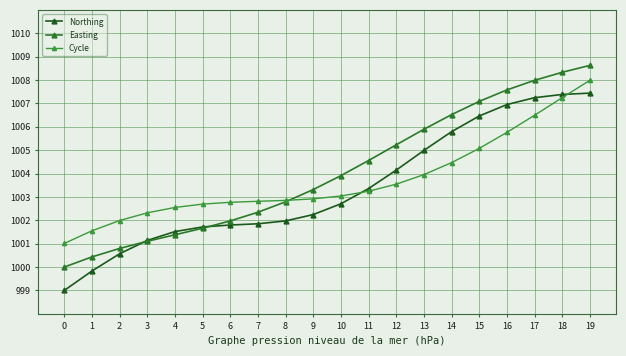

Does the chart have visible grid lines?

Yes